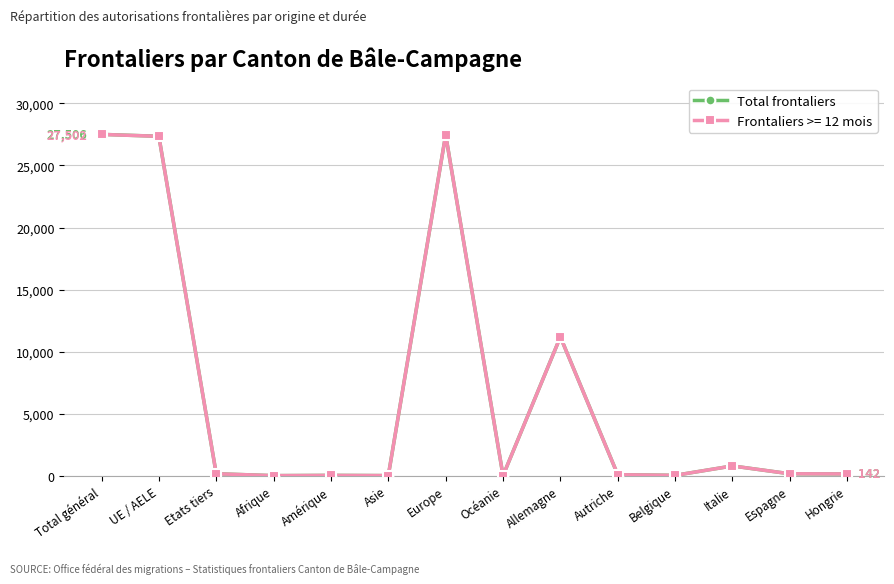

Is it true that Frontaliers >= 12 mois equals 11182 at Allemagne?

True